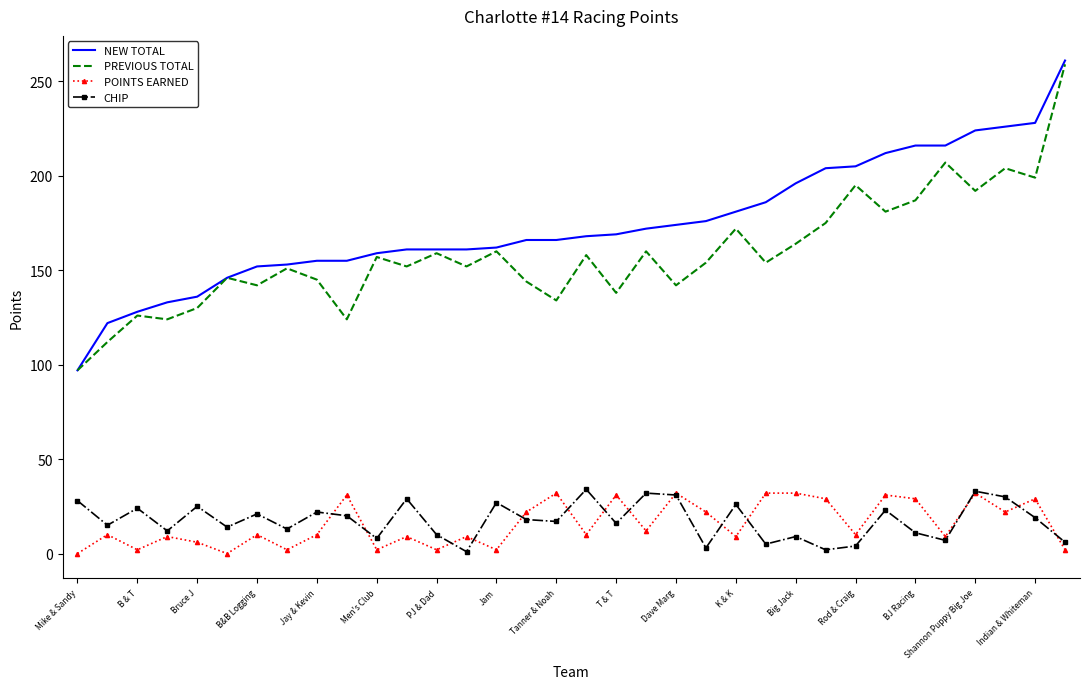

What is the greatest value displayed?

261